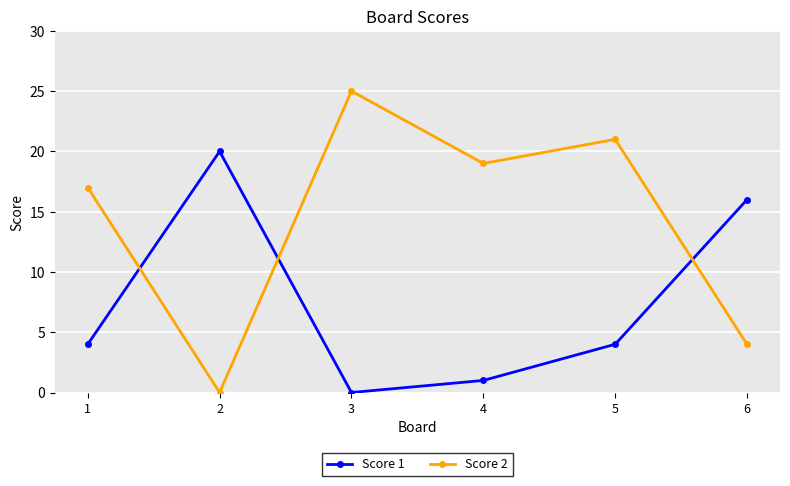

Which series has the widest spread of values?

Score 2